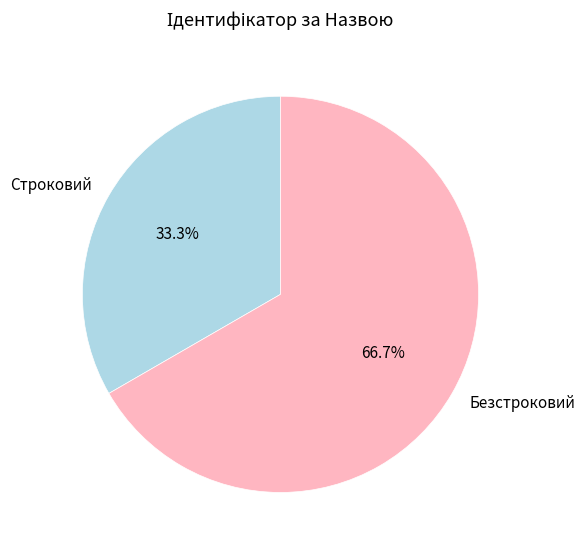

True or false: Безстроковий accounts for 76% of the total.

False